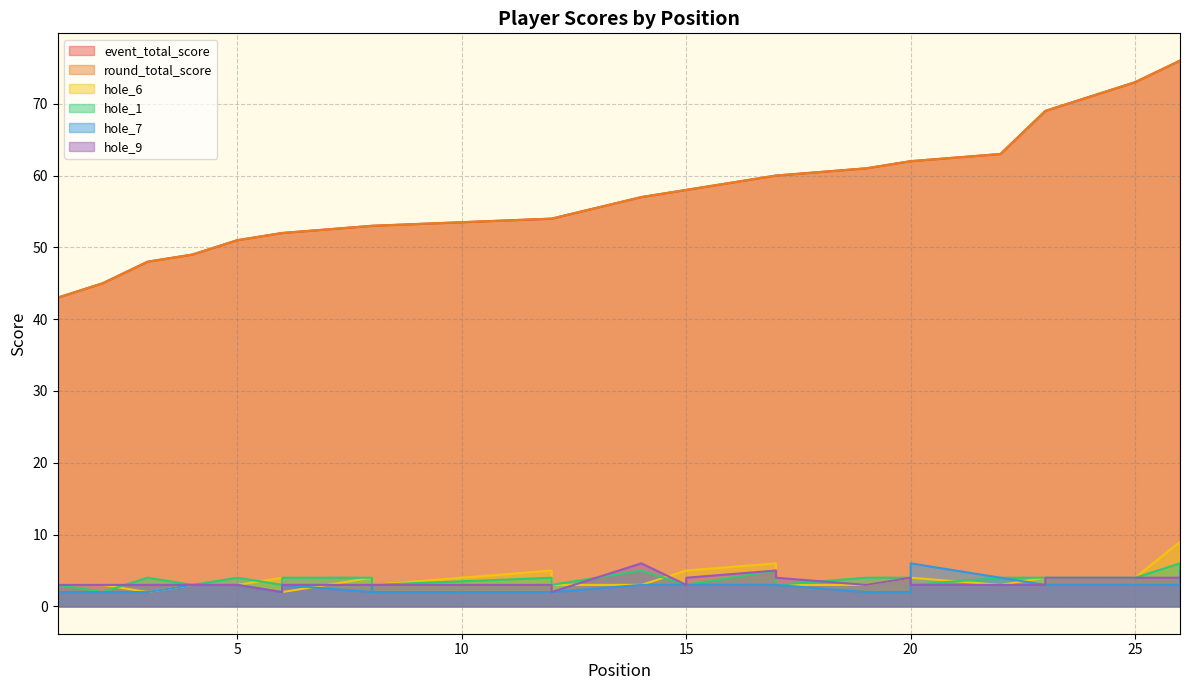

Which category has the highest value across all series?

26